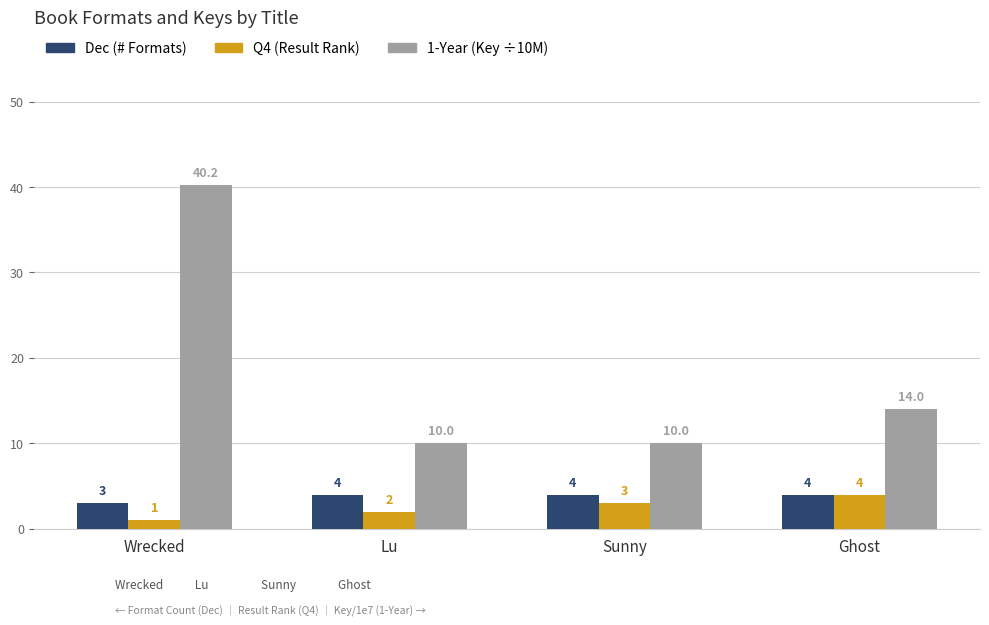

At which category does the chart reach its minimum across all series?

Wrecked